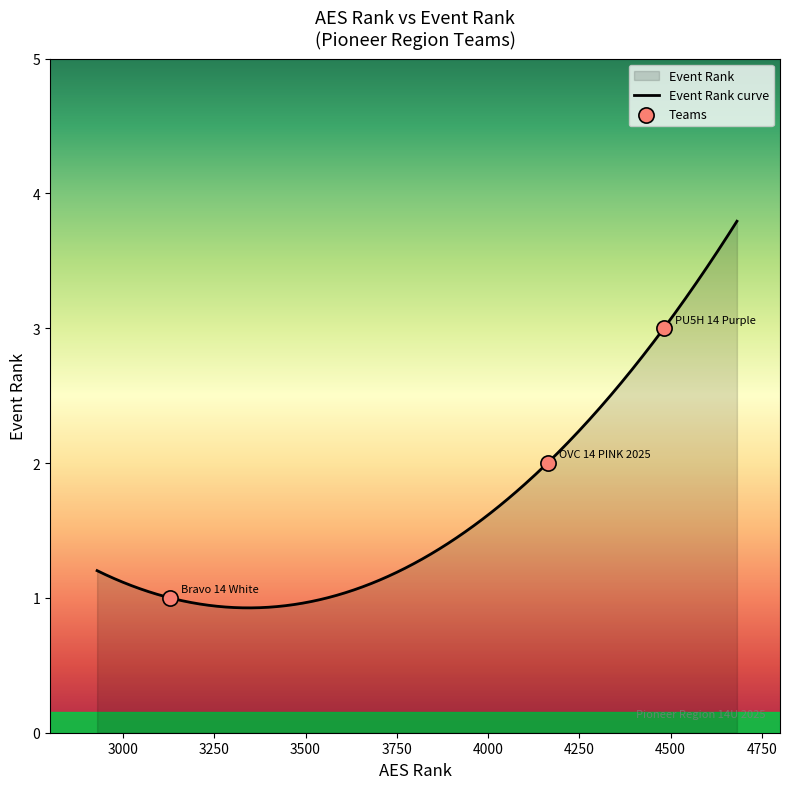

What is the change in value from Bravo 14 White to OVC 14 PINK 2025?

+1